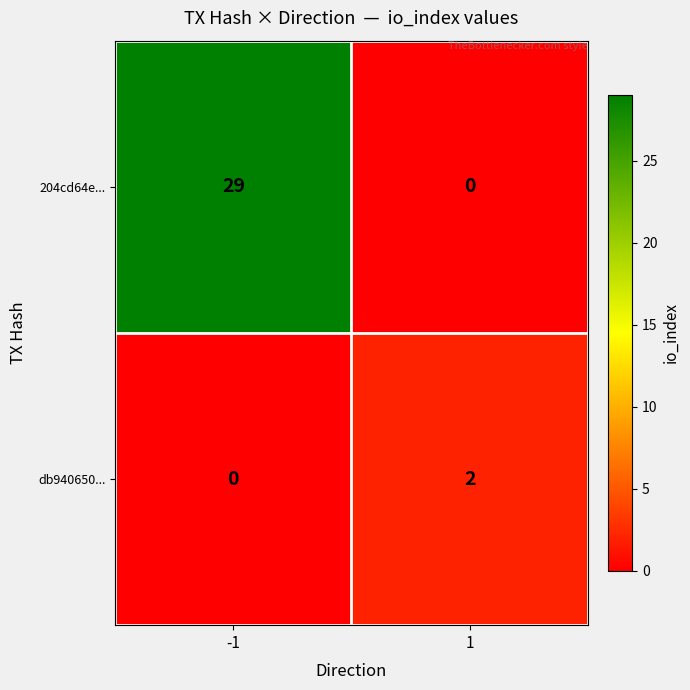

How many series are shown in this chart?

2